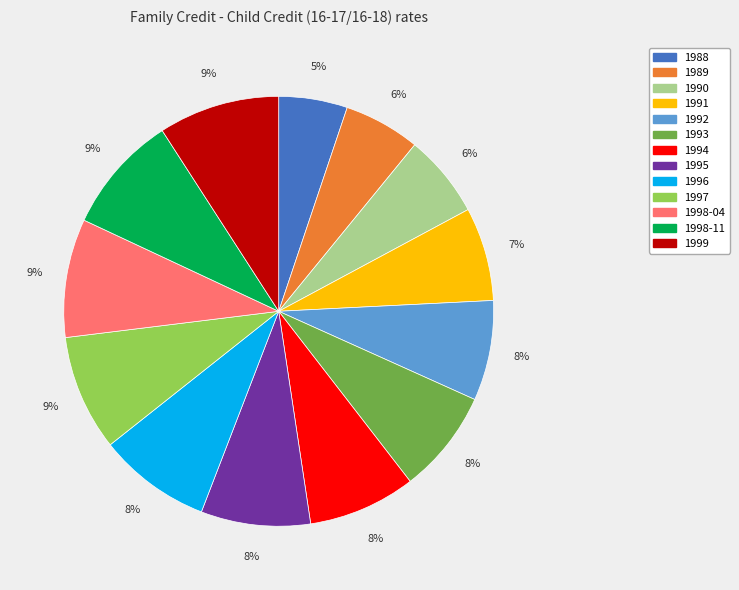

What is the ratio of the value at 1998-04 to the value at 1999?

1.0